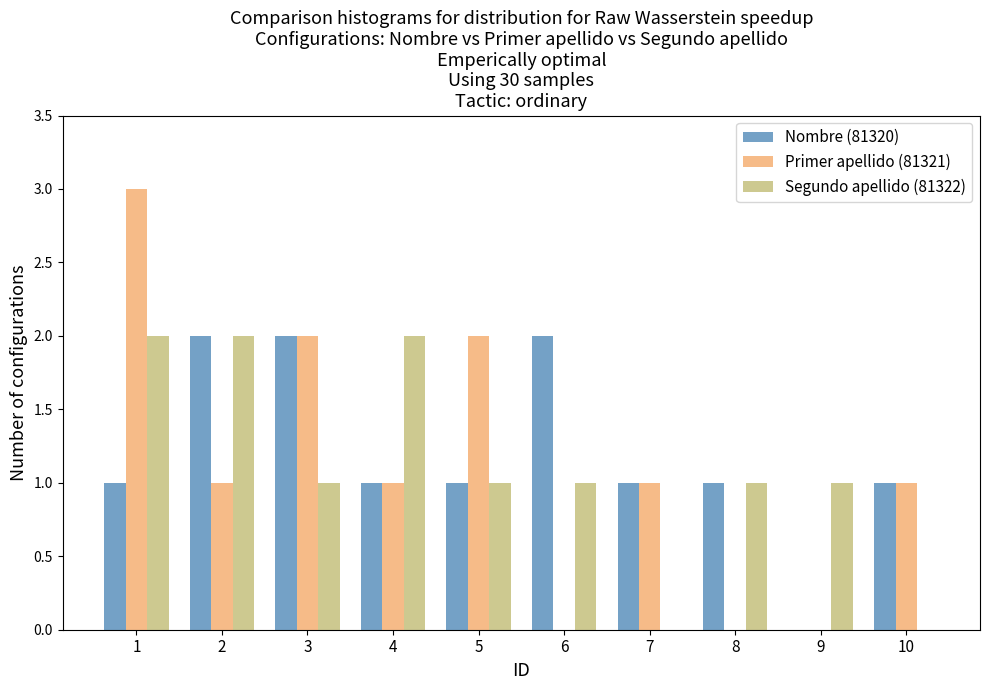

Where does the Segundo apellido (81322) series first go above 1?

1